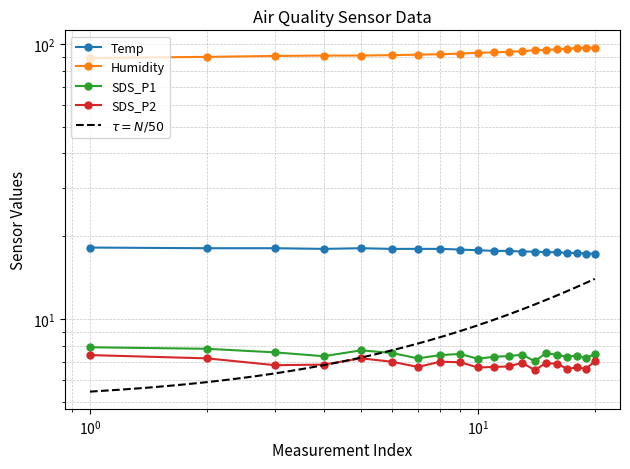

In Temp, how many points are lower than both neighbors (excluding endpoints)?

1